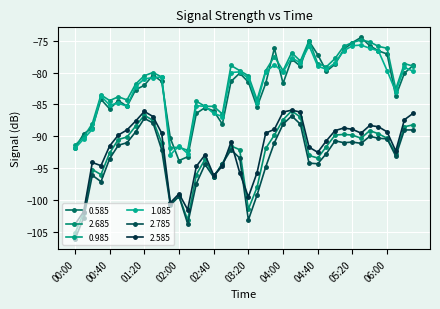

True or false: 0.985 and 2.785 intersect in this chart.

False